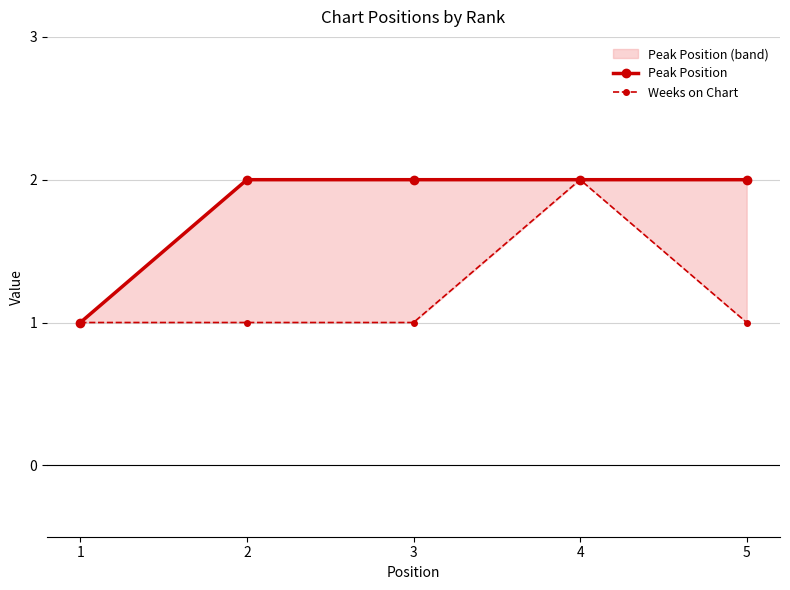

What is the highest value of the Peak Position series?

2